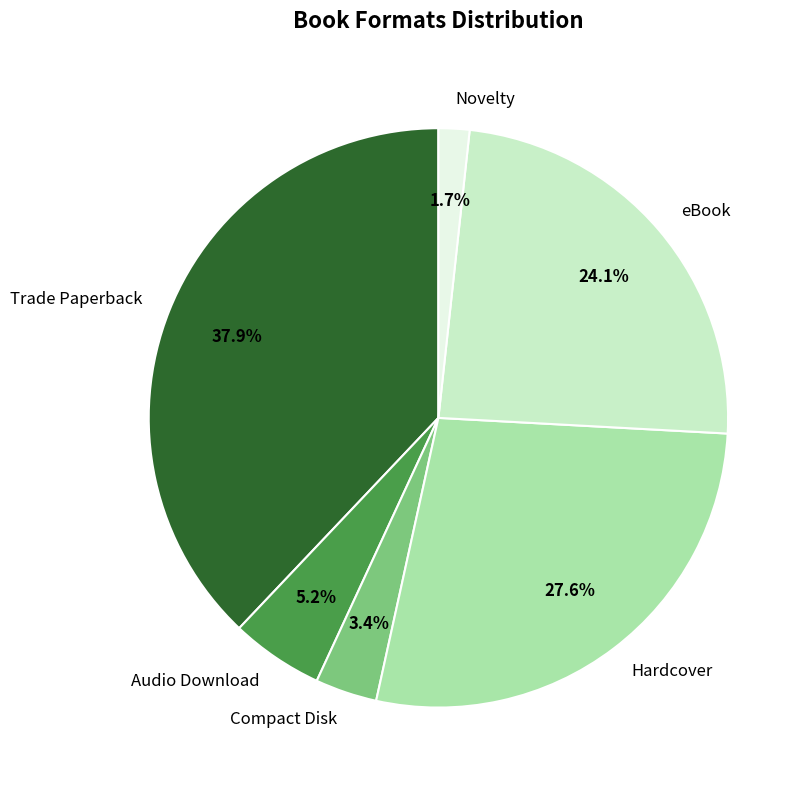

To the nearest percent, what portion does Compact Disk represent?

3%